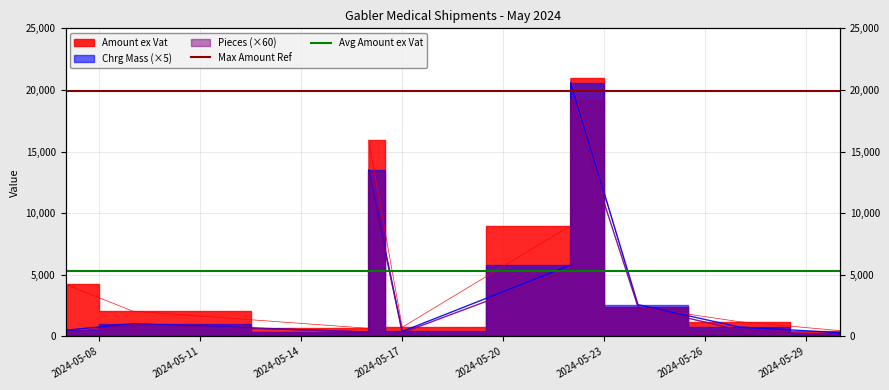

Reading left to right, extract all data points from this chart.

Amount ex Vat: 2024-05-07=984.1	2024-05-07=4228.0	2024-05-09=2048.0	2024-05-16=660.4	2024-05-16=15954.4	2024-05-17=751.9	2024-05-22=8988.0	2024-05-22=20946.5	2024-05-24=2405.9	2024-05-27=1201.2	2024-05-30=471.1
Chrg Mass: 2024-05-07=440.0	2024-05-07=500.0	2024-05-09=1035.0	2024-05-16=350.0	2024-05-16=13515.0	2024-05-17=405.0	2024-05-22=5795.0	2024-05-22=20600.0	2024-05-24=2580.0	2024-05-27=765.0	2024-05-30=300.0
Pieces: 2024-05-07=120.0	2024-05-07=300.0	2024-05-09=960.0	2024-05-16=360.0	2024-05-16=13320.0	2024-05-17=300.0	2024-05-22=5400.0	2024-05-22=19200.0	2024-05-24=2400.0	2024-05-27=540.0	2024-05-30=60.0